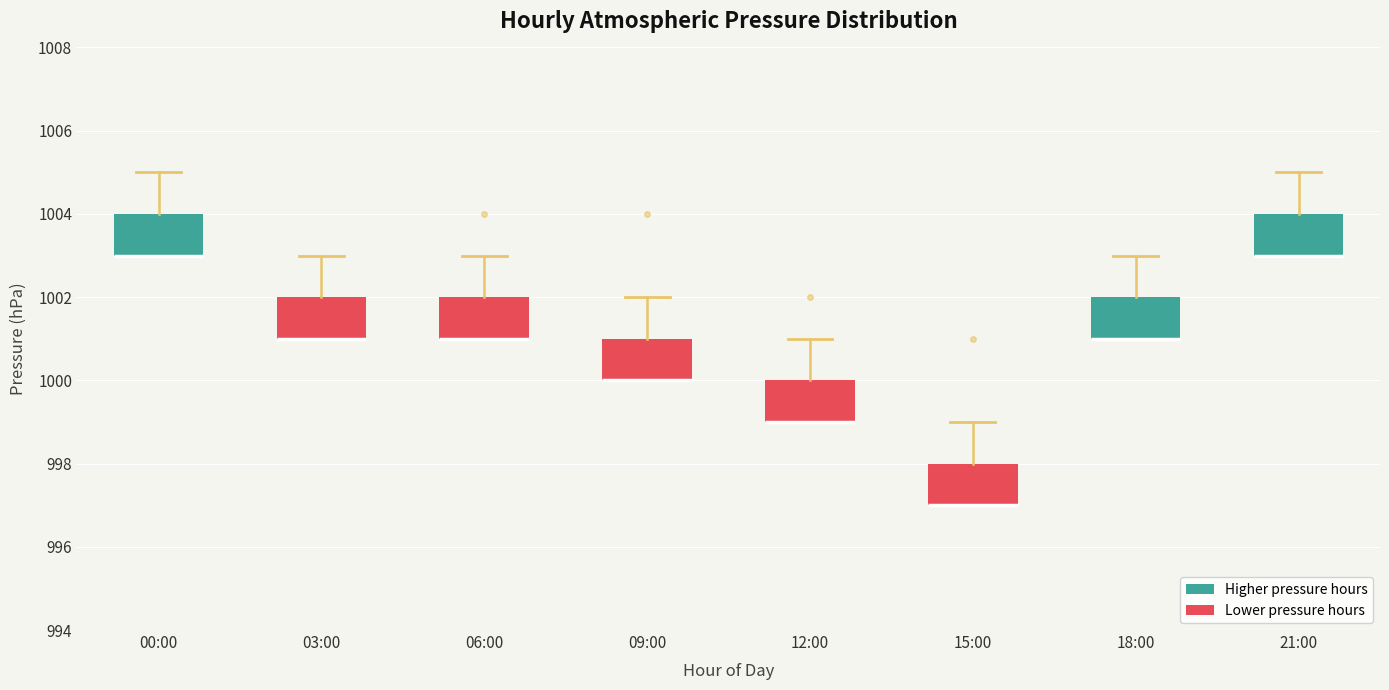

Where is the lower edge of the box for 12:00 on the y-axis? The values are not printed on the chart, so give them approximately, as read against the axis.

999